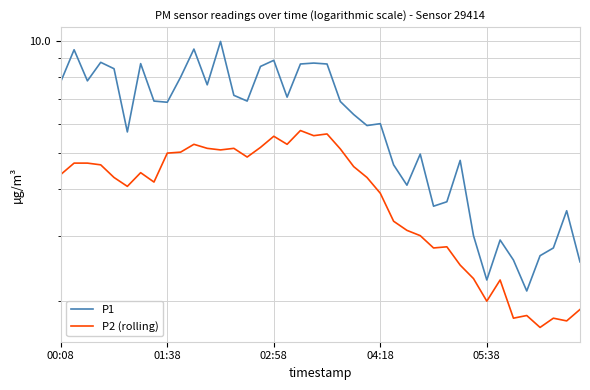

At 18, list the series in order from smallest to largest.

P2 (rolling), P1